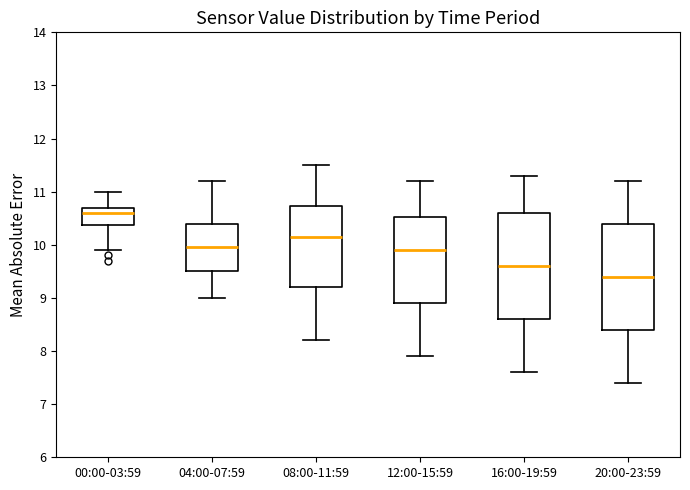

Reading left to right, transcribe this box plot: for each box, give where its median line is, the range the box spans, and where its two whiskers end, as read against the y-axis. The values are not printed on the chart, so give them approximately, as read against the axis.

00:00-03:59: median 10.6, box 10.4 to 10.7, whiskers 9.9 to 11.0
04:00-07:59: median 10.0, box 9.5 to 10.4, whiskers 9.0 to 11.2
08:00-11:59: median 10.2, box 9.2 to 10.7, whiskers 8.2 to 11.5
12:00-15:59: median 9.9, box 8.9 to 10.5, whiskers 7.9 to 11.2
16:00-19:59: median 9.6, box 8.6 to 10.6, whiskers 7.6 to 11.3
20:00-23:59: median 9.4, box 8.4 to 10.4, whiskers 7.4 to 11.2